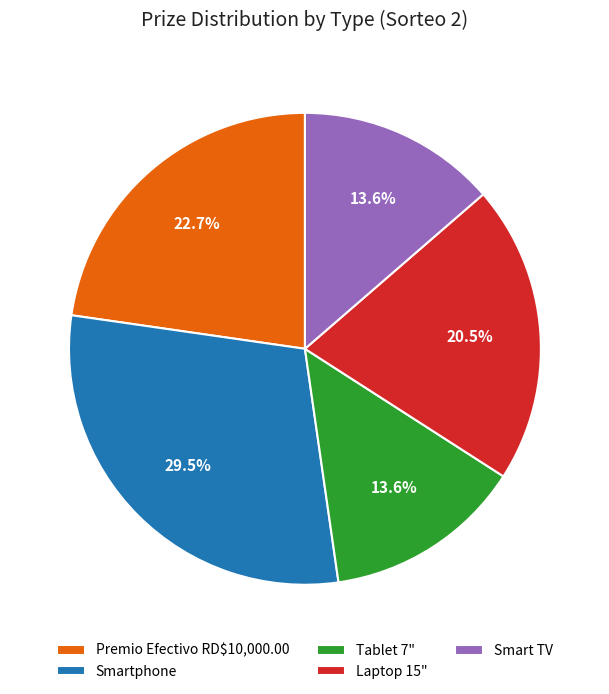

True or false: Premio Efectivo RD$10,000.00 accounts for 36% of the total.

False